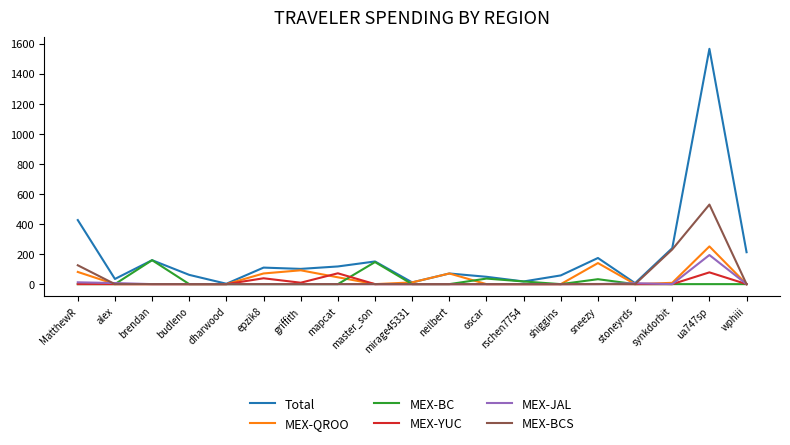

At which category does the chart reach its peak across all series?

ua747sp